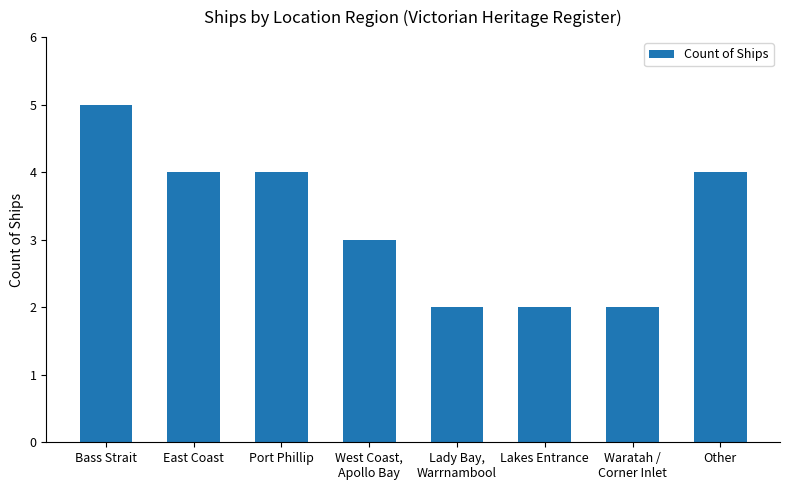

What is the sum of the values at Lady Bay,
Warrnambool and Lakes Entrance?

4